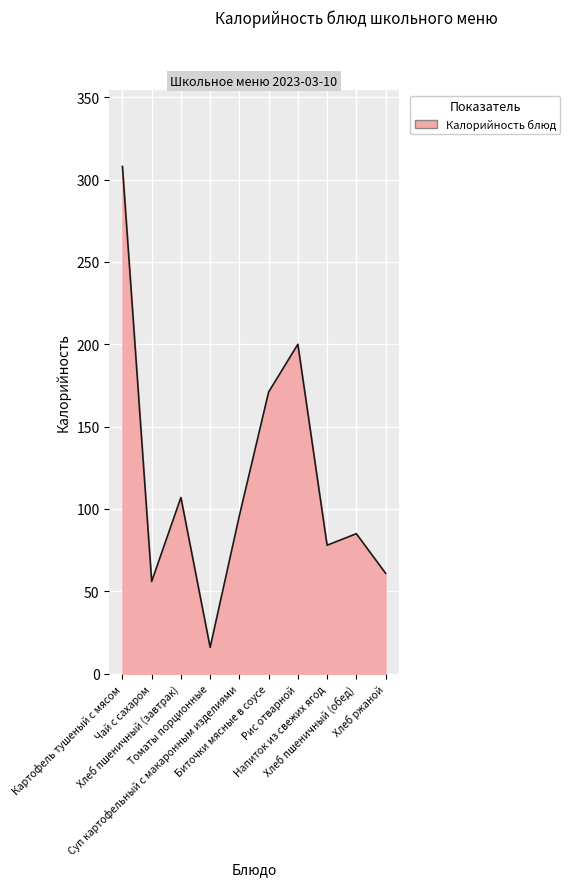

Is it true that the value at Томаты порционные is 16?

True